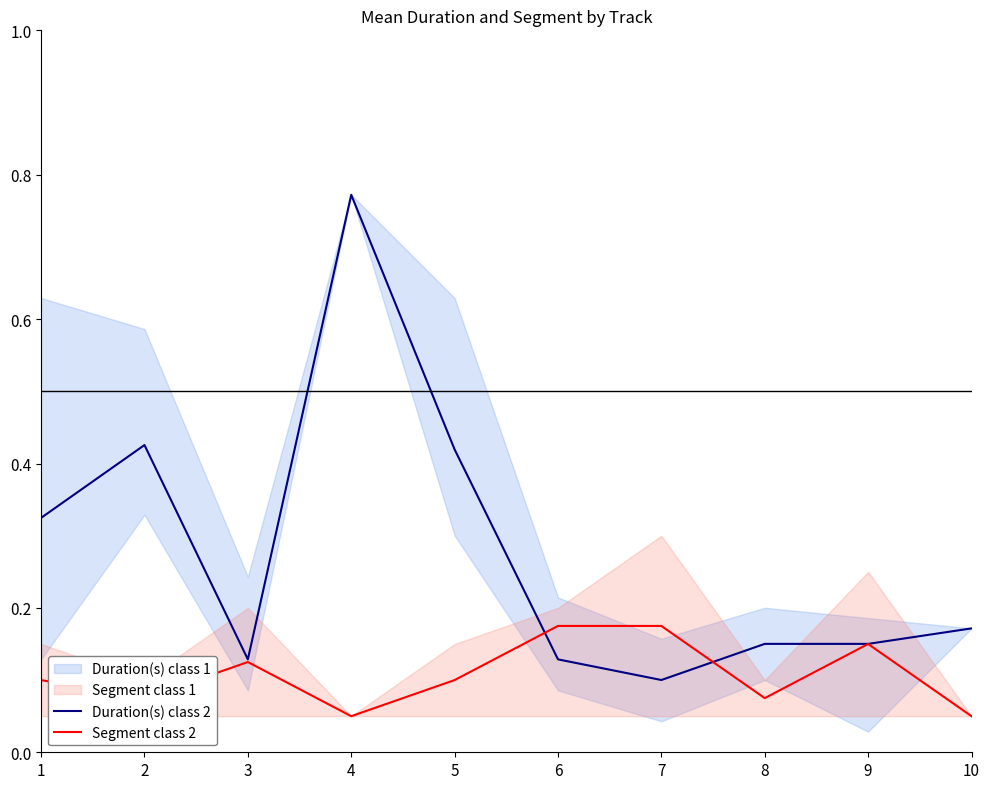

At which category does Duration(s) class 2 reach its first local valley?

3